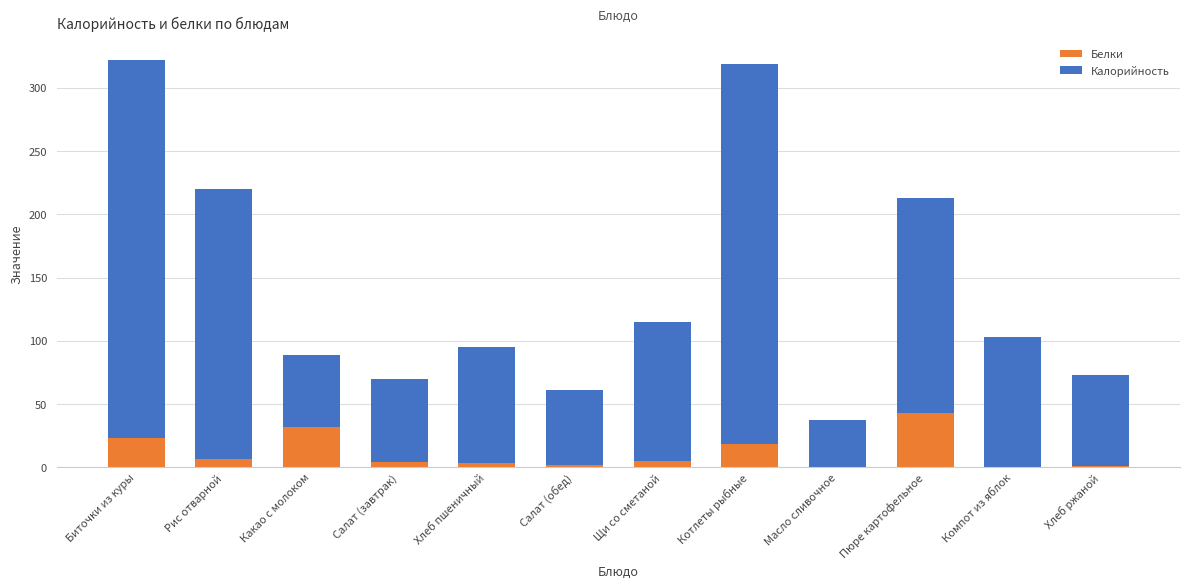

What is the sum of all Белки values?

138.1